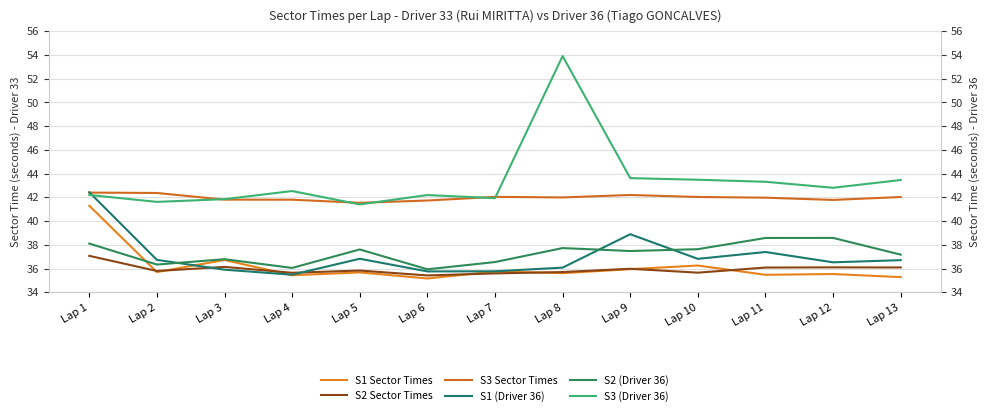

What is the difference between the second highest and minimum values in the S2 (Driver 36) series?

2.6